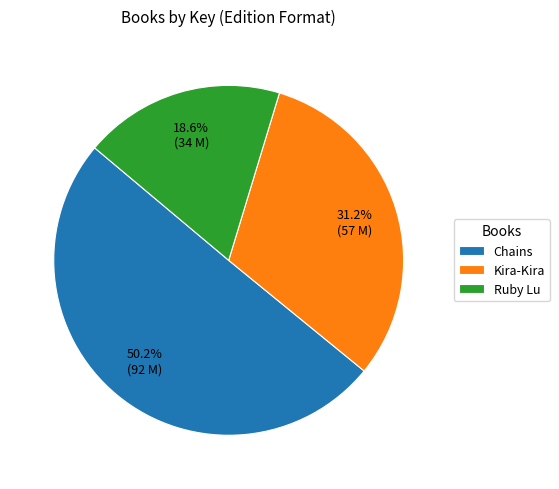

Count the number of slices in the pie.

3